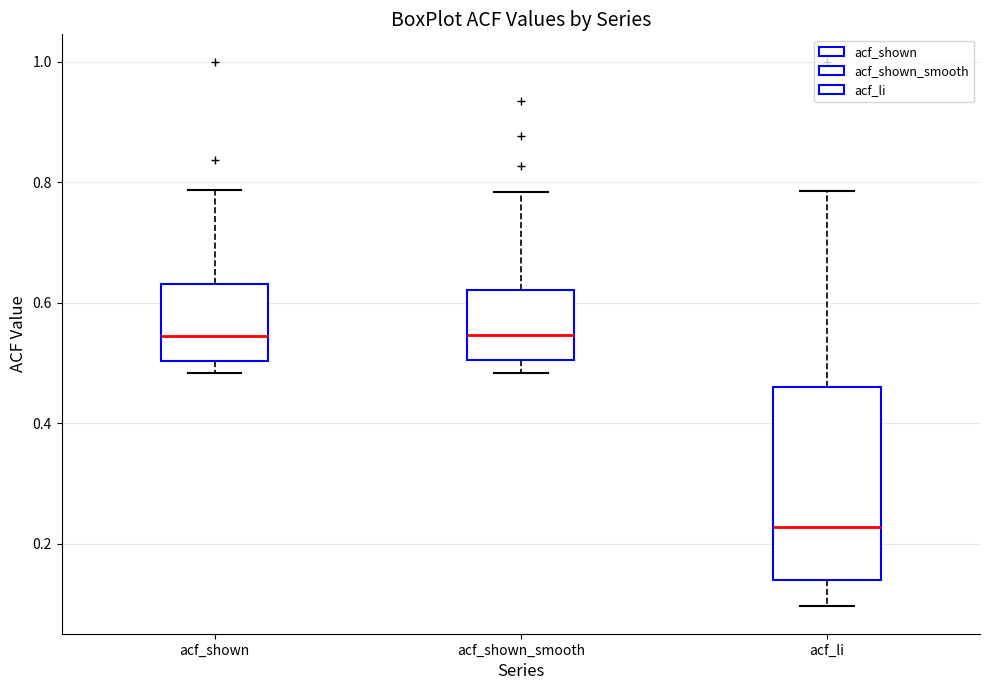

Comparing the boxes themselves (not the whiskers), which one is the tallest?

acf_li